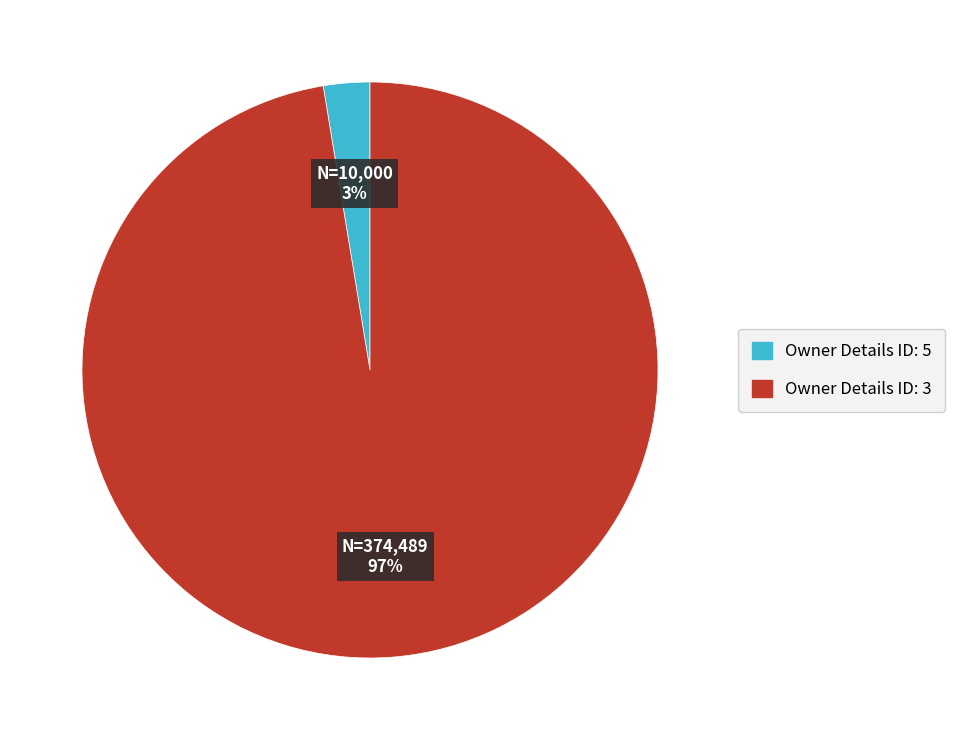

What is the majority slice?

Owner Details ID: 3